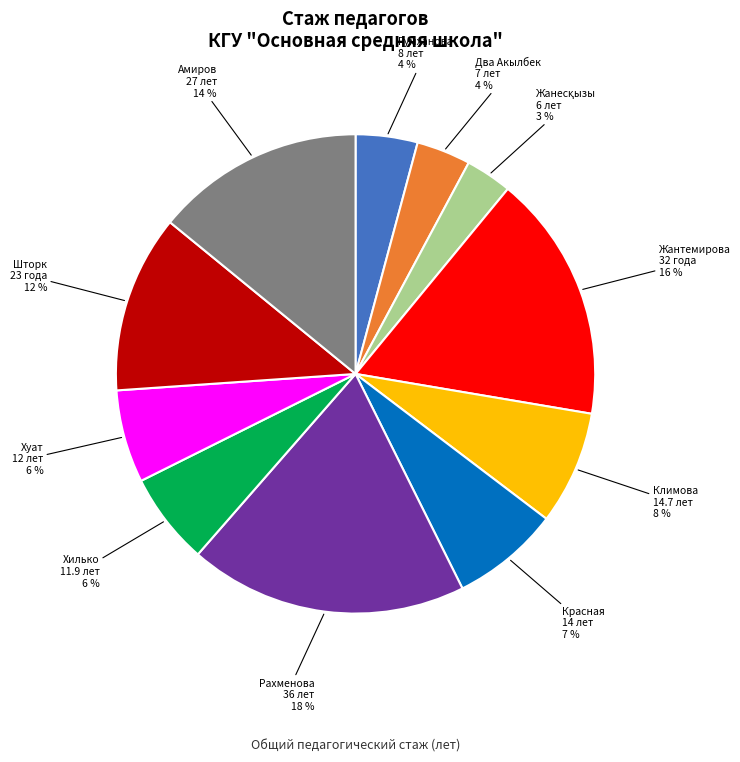

Approximately how many times larger is the value at Хилько Людмила Викторовна compared to Хуат Сайран?

1.0